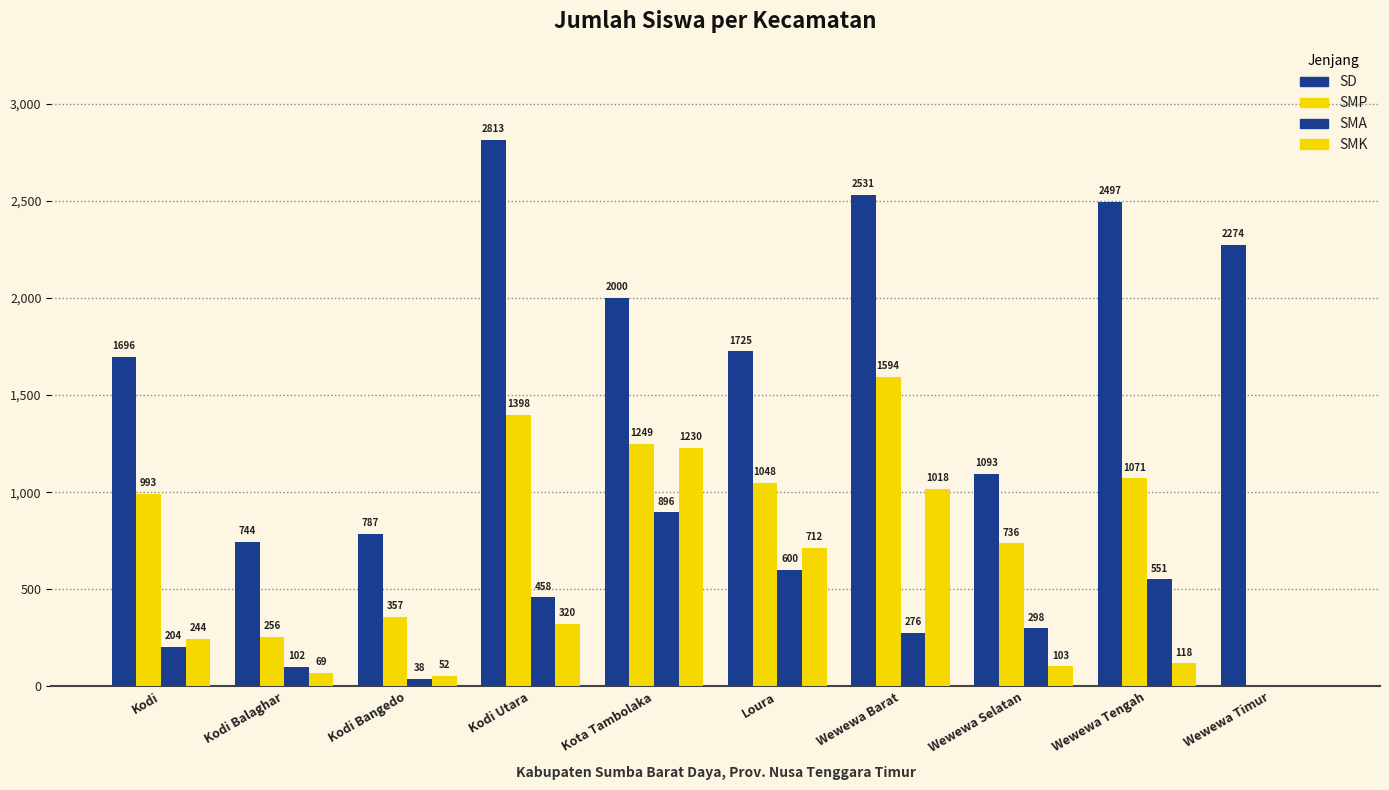

Count the number of categories in the chart.

10